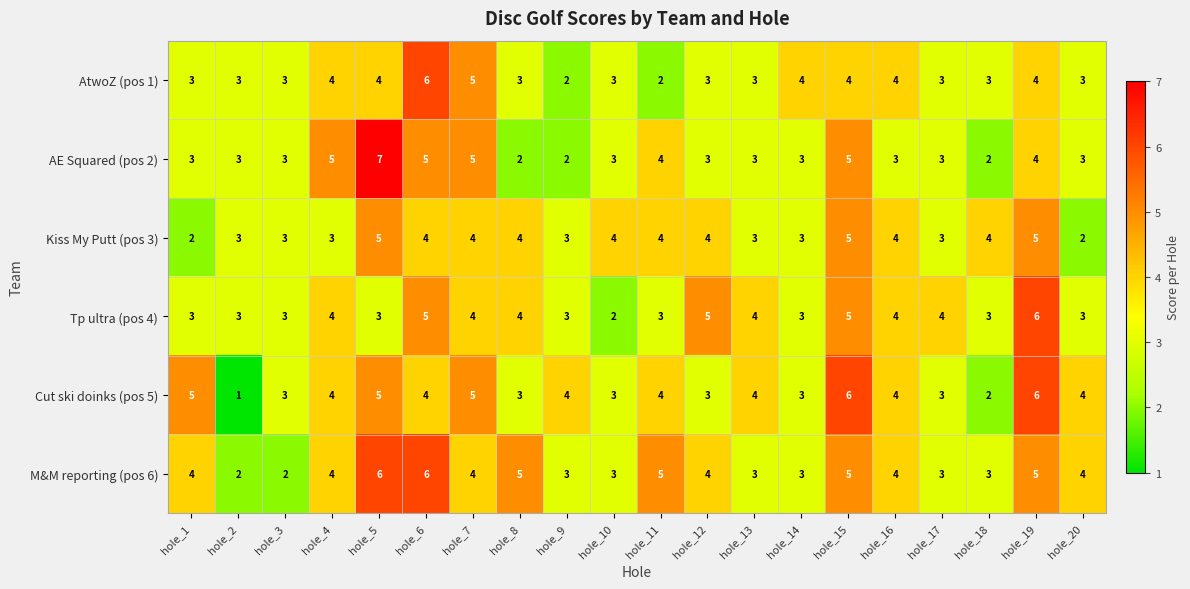

At which label does Tp ultra (pos 4) reach its minimum?

hole_10